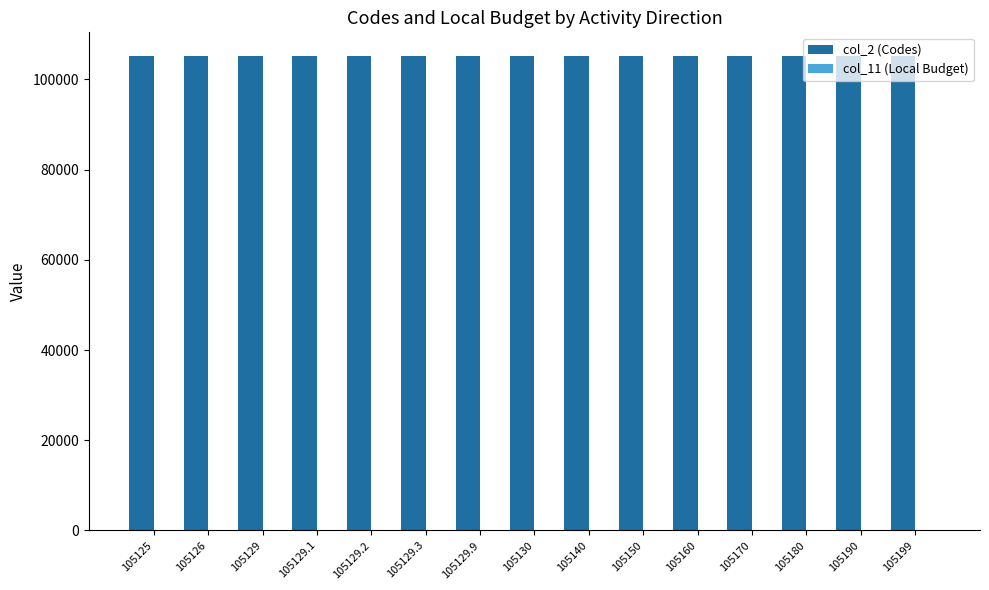

What is the sum of all values?

1577215